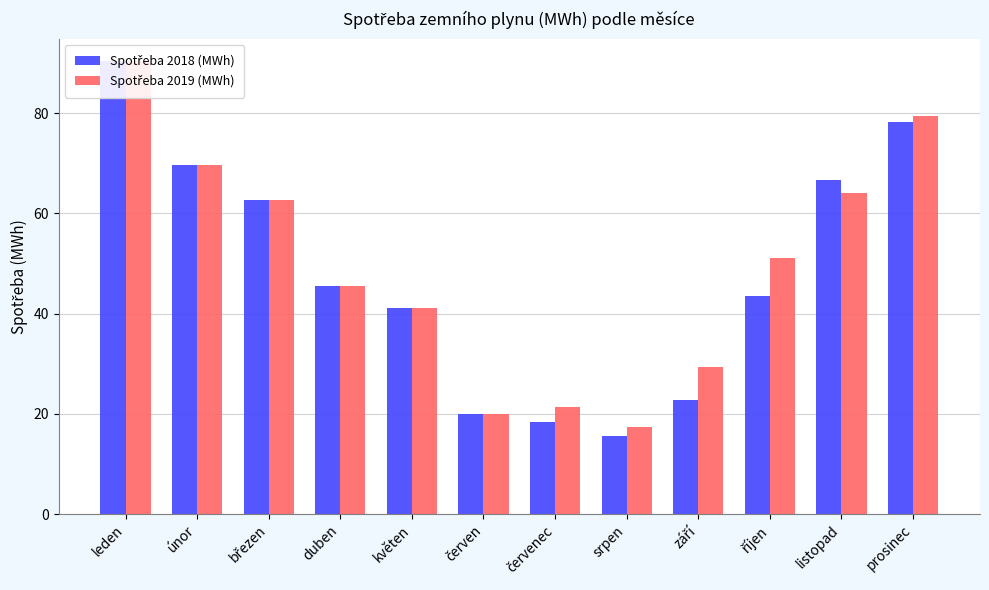

List the series in order of their peak value, lowest first.

Spotřeba 2018 (MWh), Spotřeba 2019 (MWh)